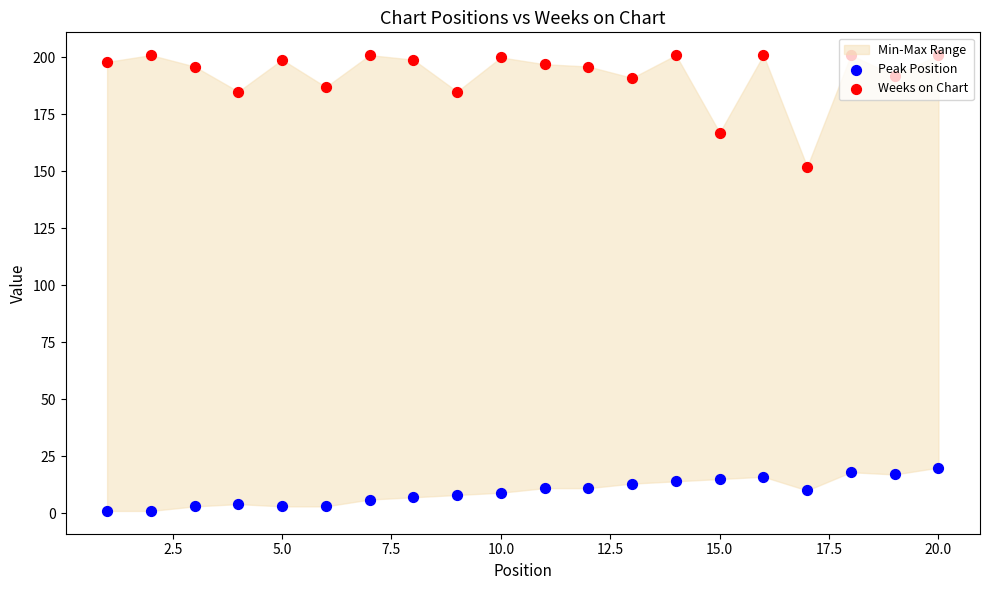

Which series has the largest total across all categories?

Weeks on Chart